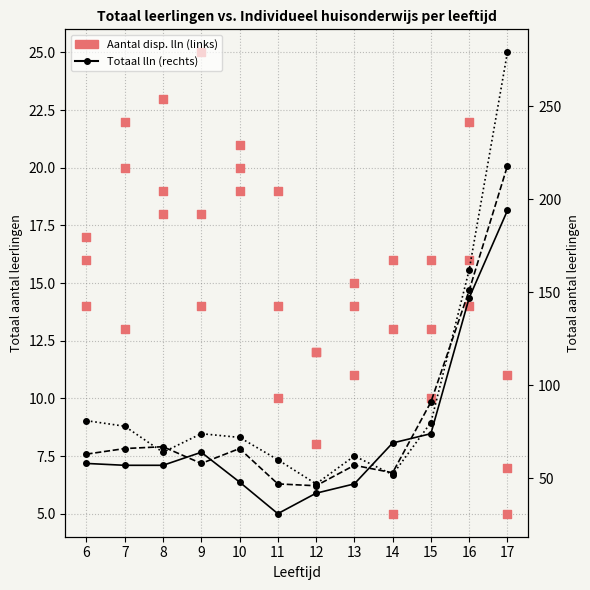

Which series has the largest total across all categories?

2017-2018 Totaal